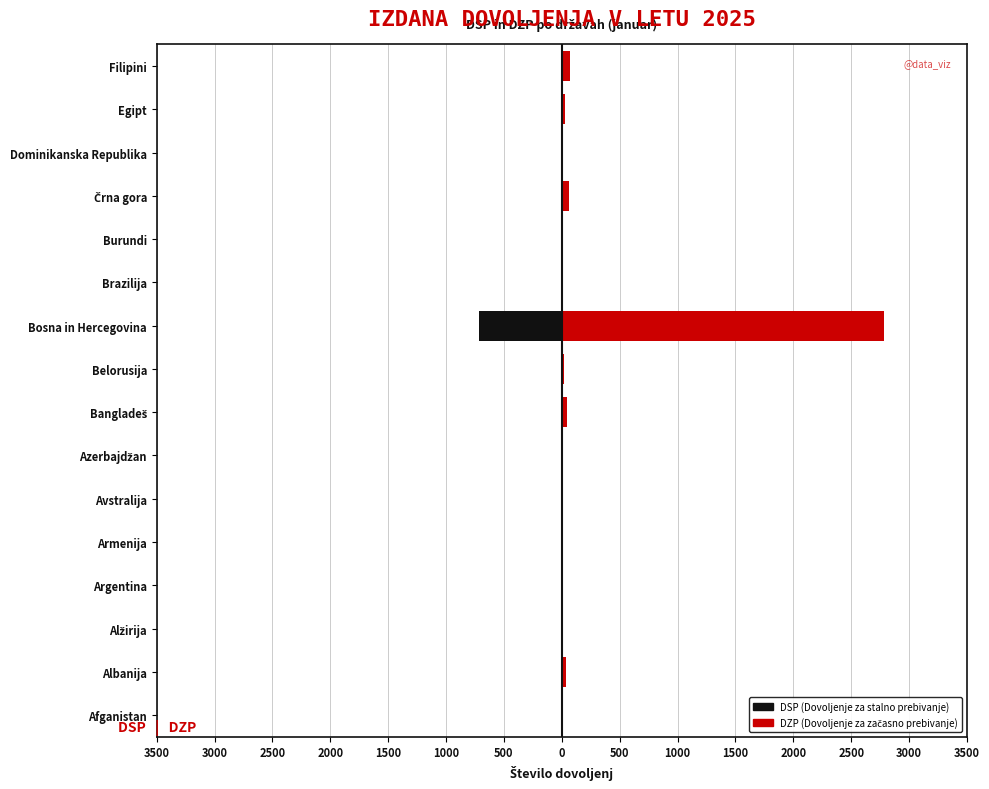

Count the number of categories in the chart.

16